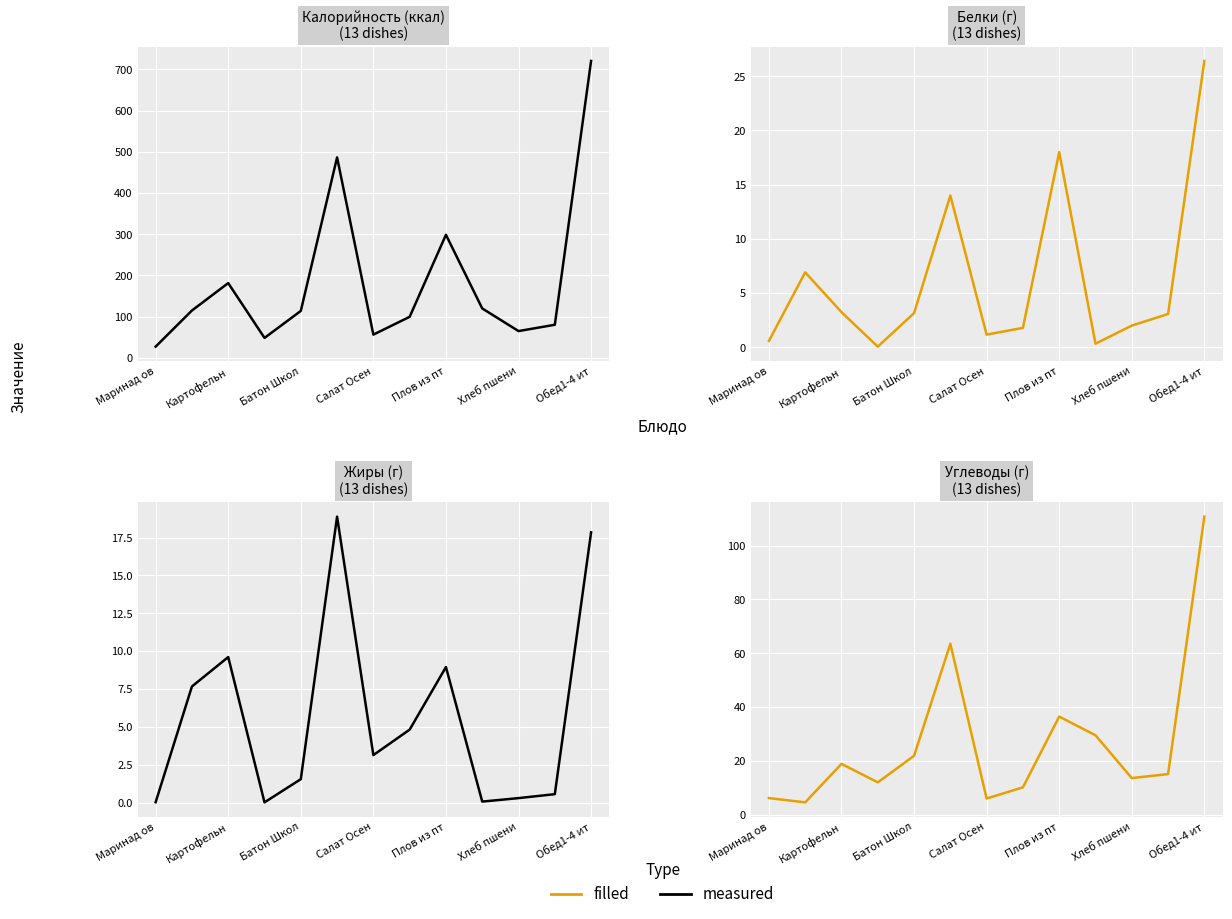

At how many categories does at least one series exceed 523?

1